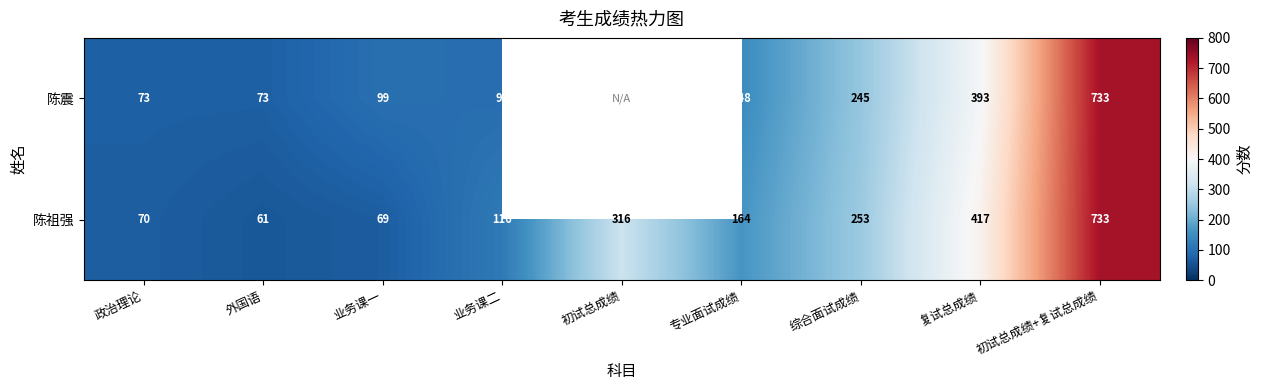

What value does the 陈祖强 series have at 外国语, to the nearest 10?

60